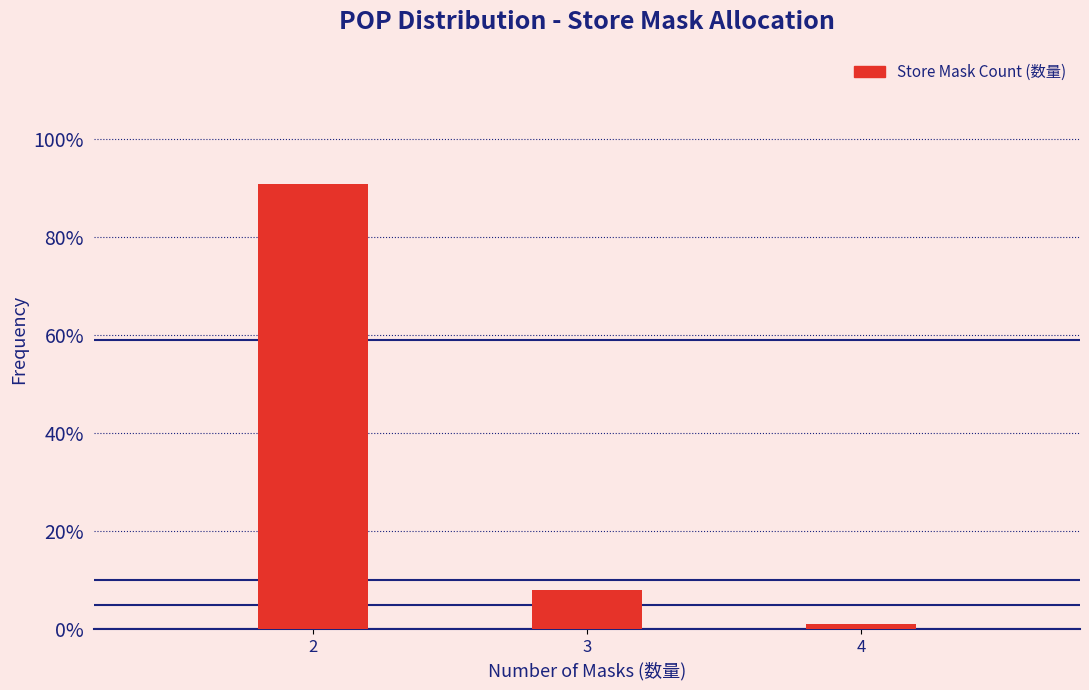

Does the chart contain any negative values?

No